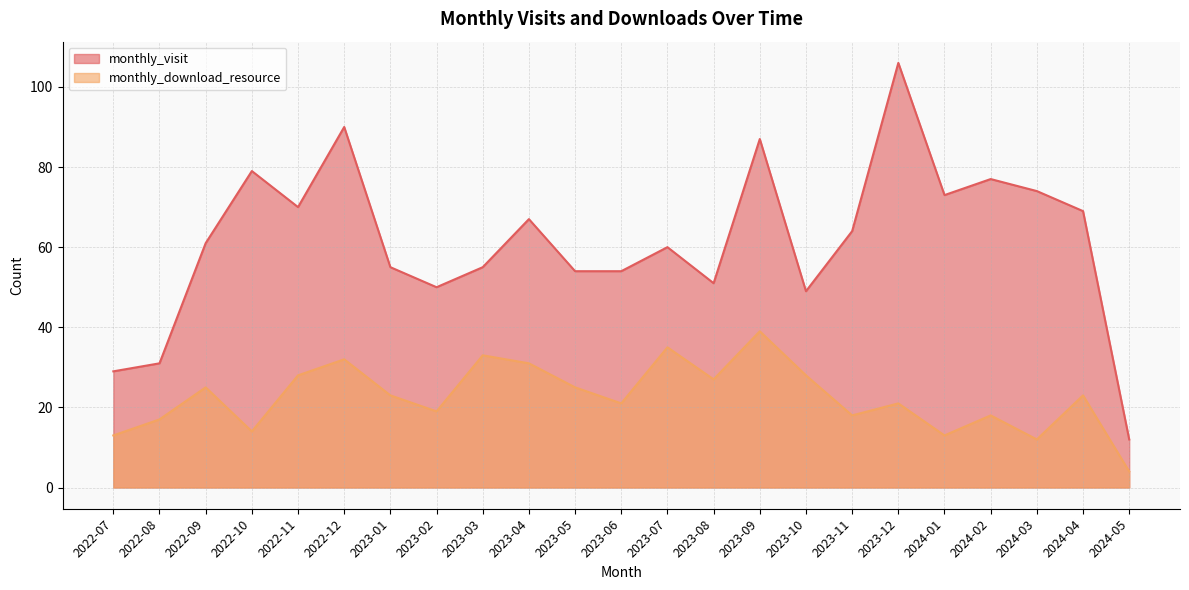

Is the value of monthly_download_resource at 2023-03 greater than the value of monthly_visit at 2024-05?

Yes